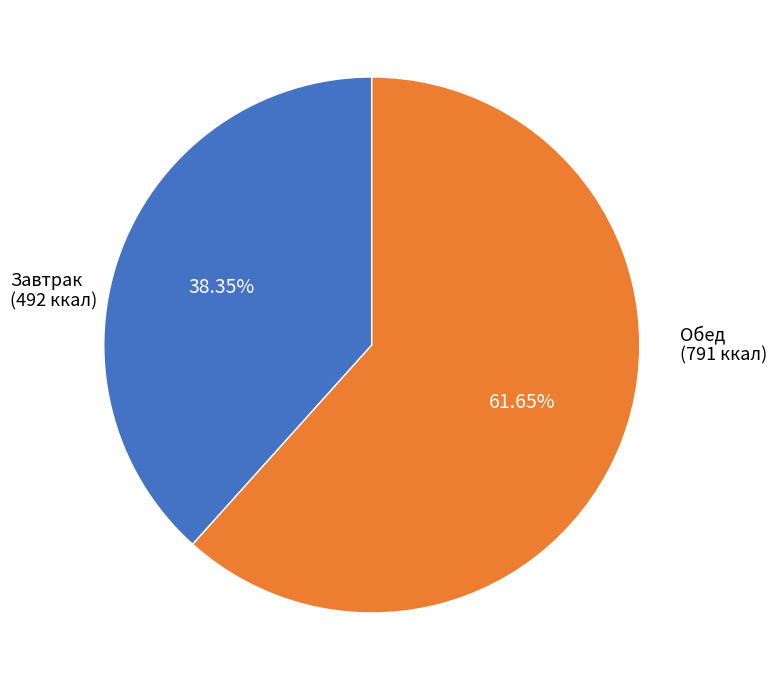

Is there any slice that represents more than half of the pie?

Yes